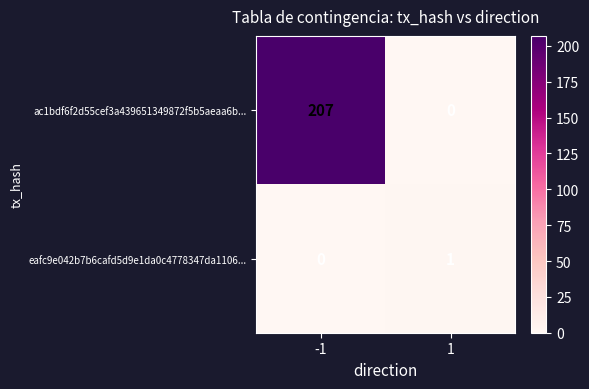

What is the difference between the ac1bdf6f2d55cef3a439651349872f5b5aeaa6b... values at 1 and -1?

207